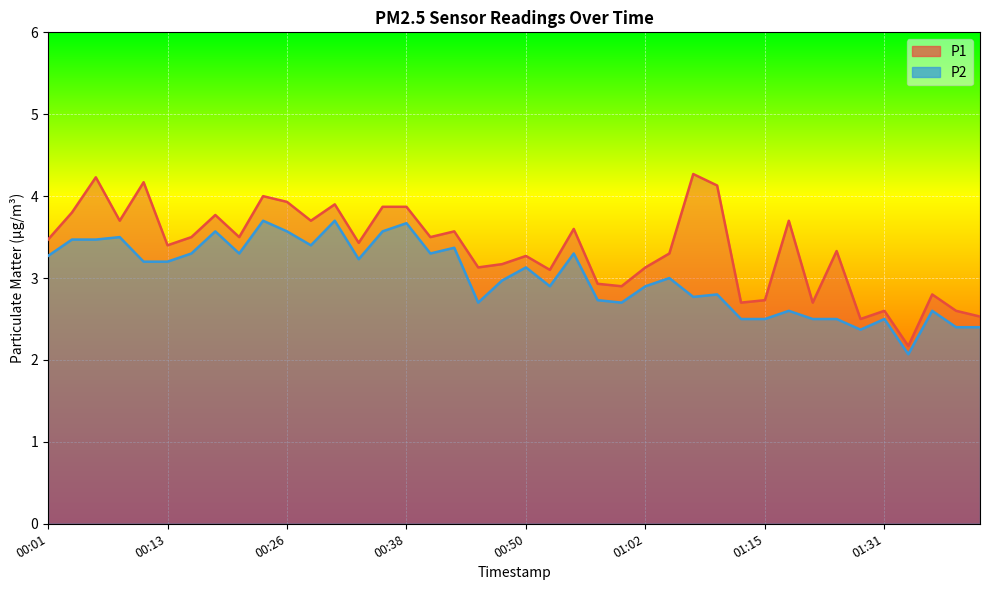

At which category does the chart reach its peak across all series?

01:07